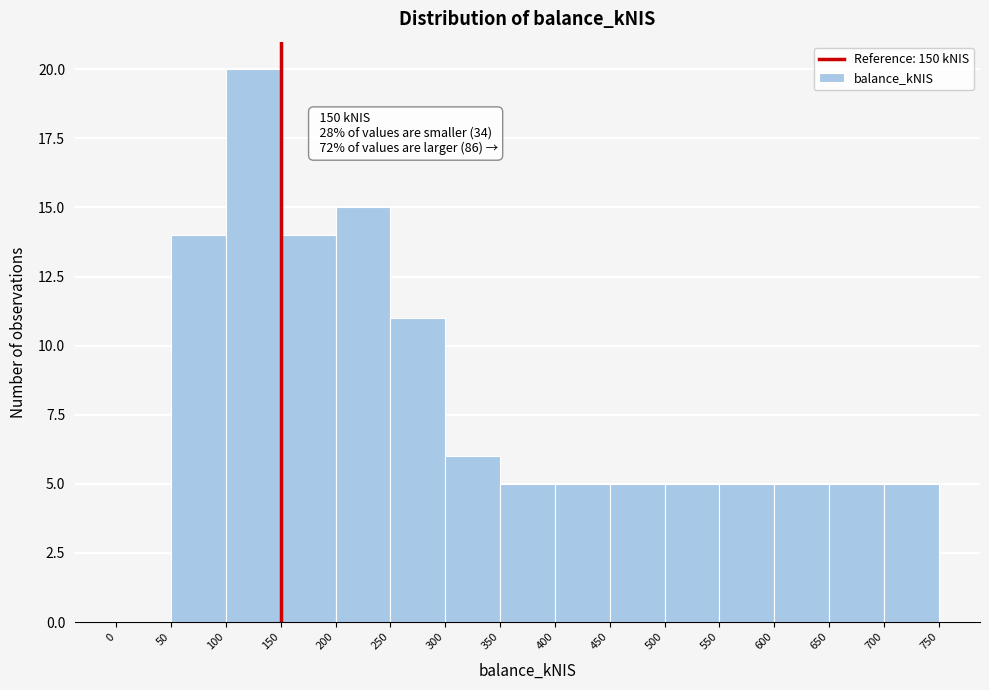

Which range on the x-axis has the tallest bar?

100 to 150